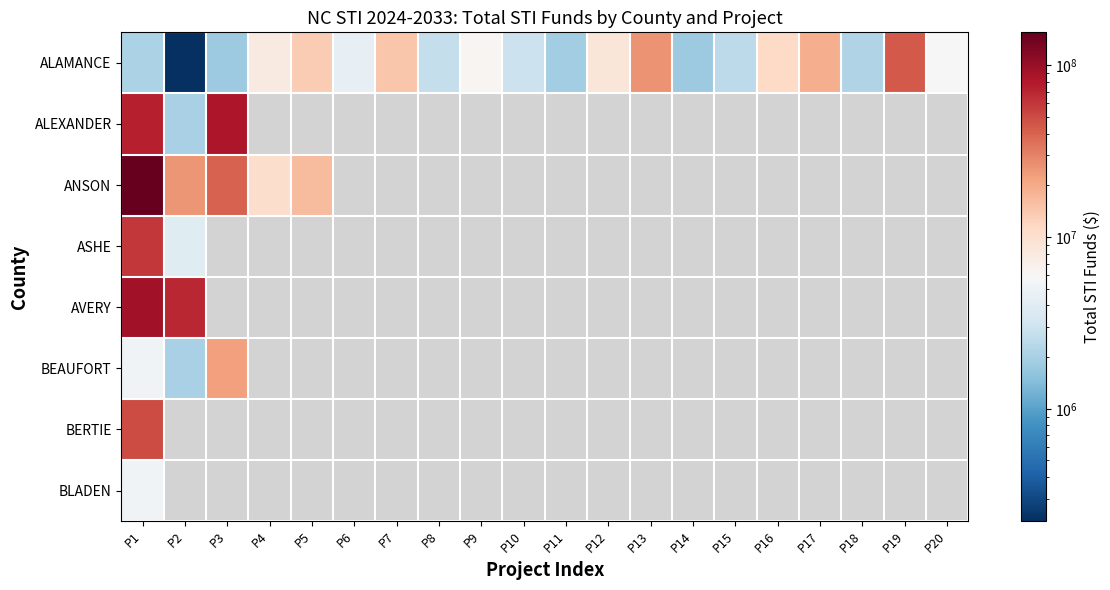

At how many categories does at least one series exceed 150478538?

1